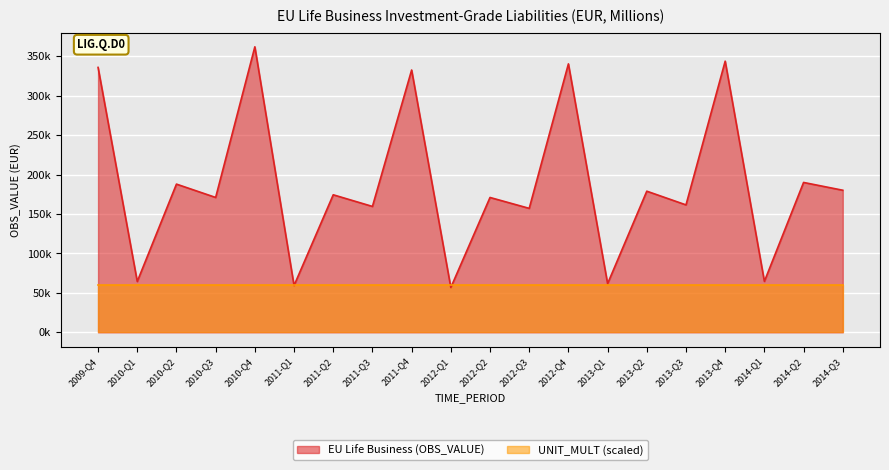

What is the sum of all values?

3753657.1